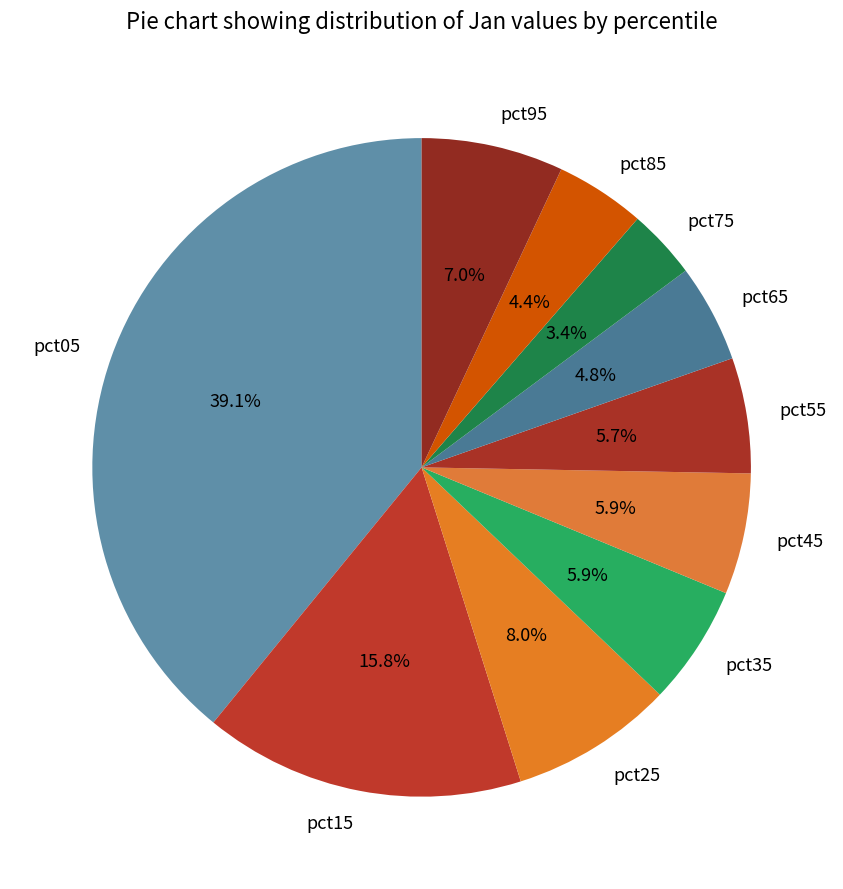

To the nearest percent, what portion does pct05 represent?

39%